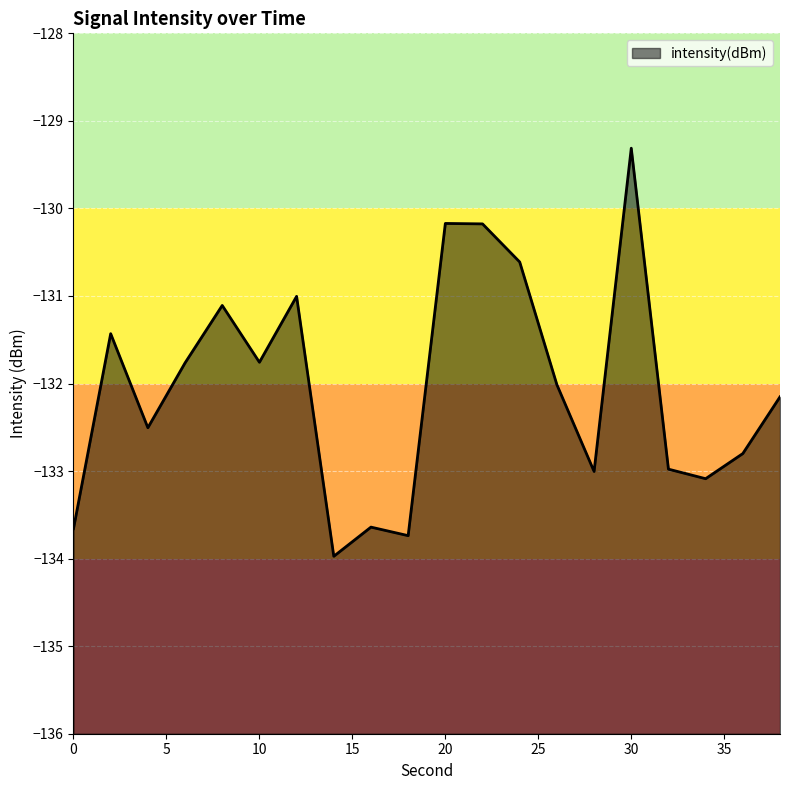

What is the greatest value displayed?

-129.3